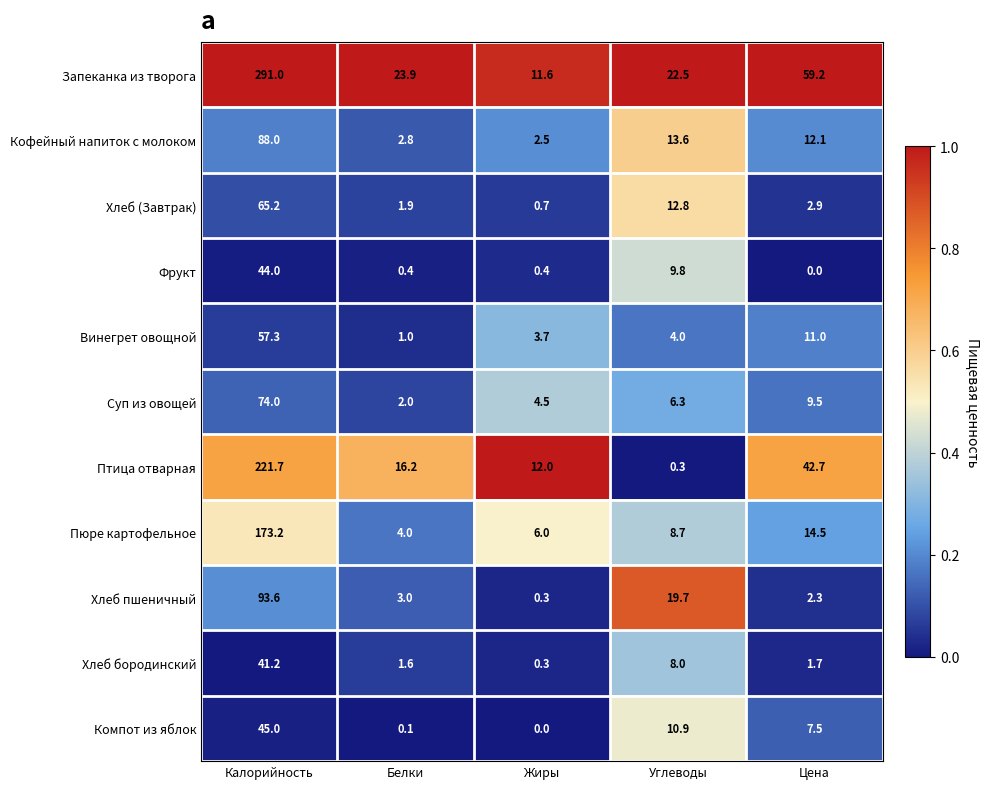

What is the difference between the maximum and second lowest values in the Суп из овощей series?

69.5